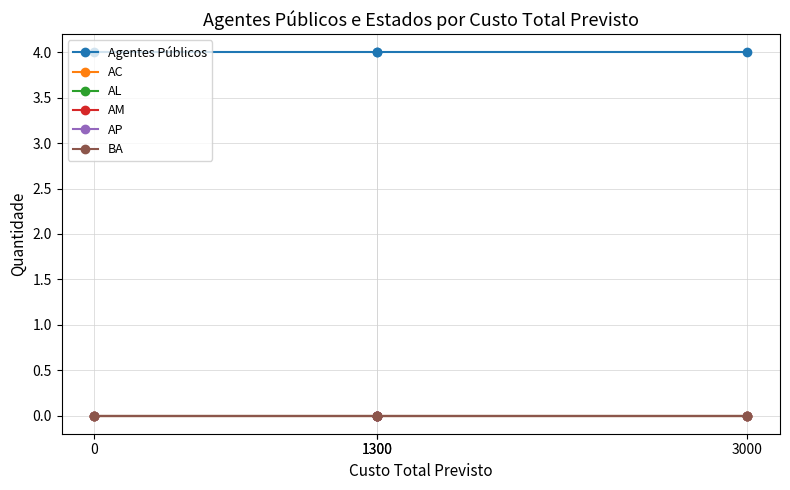

What value does the Agentes Públicos series have at 1300?

4